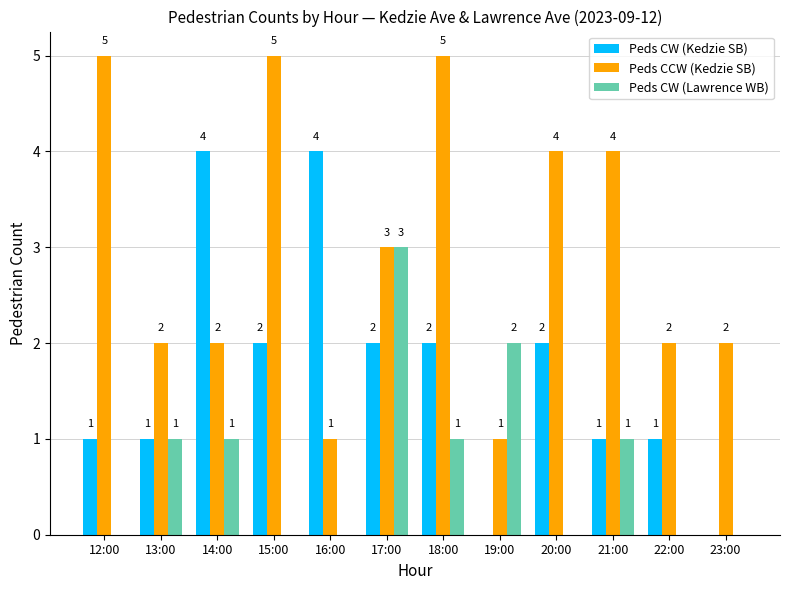

Where does the Peds CW (Kedzie SB) series first go above 2?

14:00